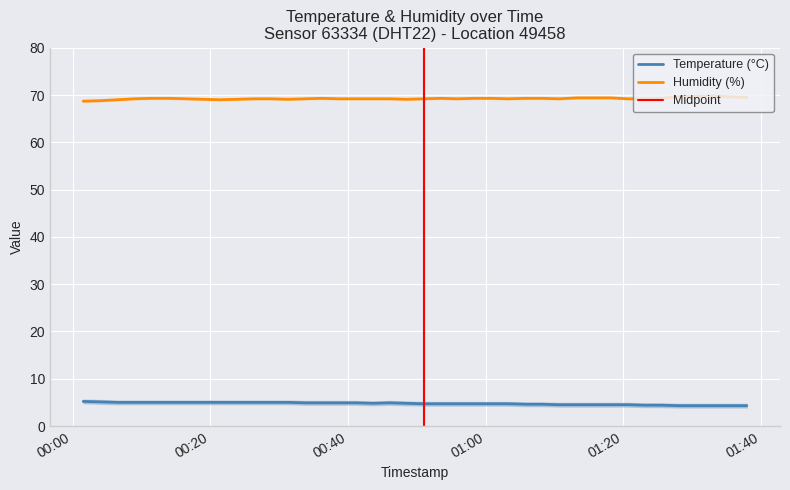

What is the lowest value of the Humidity (%) series?

68.7